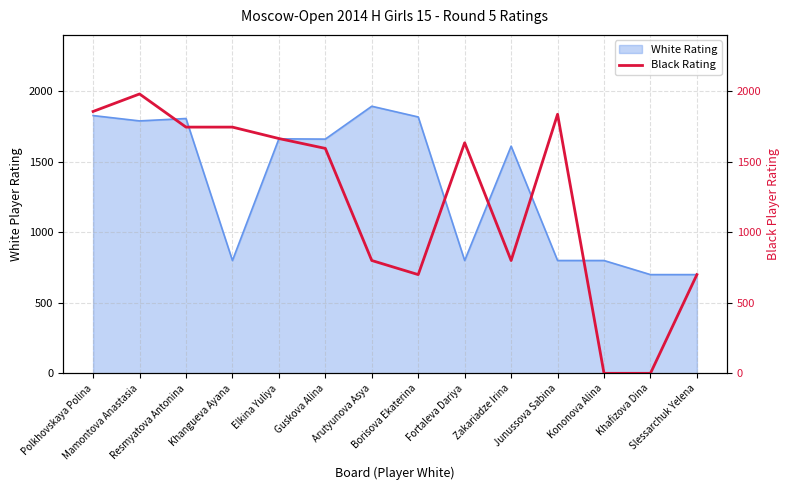

What is the maximum value for White Rating?

1894